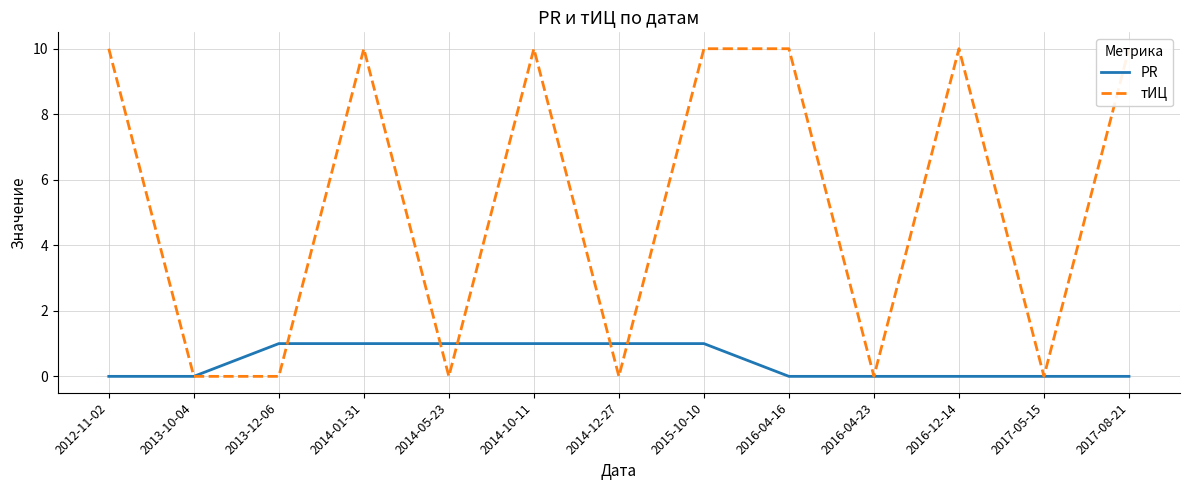

What is the difference between the second highest and minimum values in the PR series?

1